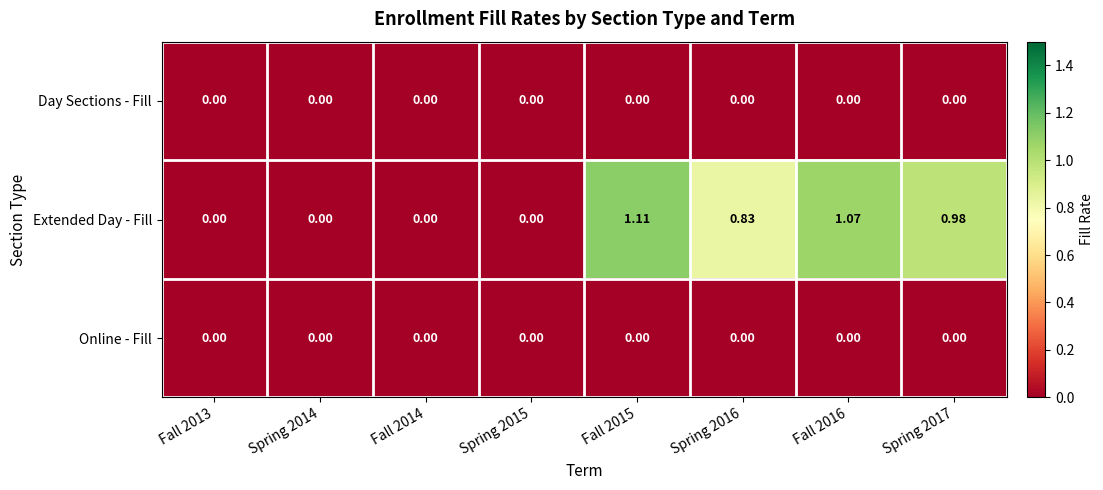

Between Spring 2016 and Spring 2017, which series saw the biggest shift?

Extended Day - Fill